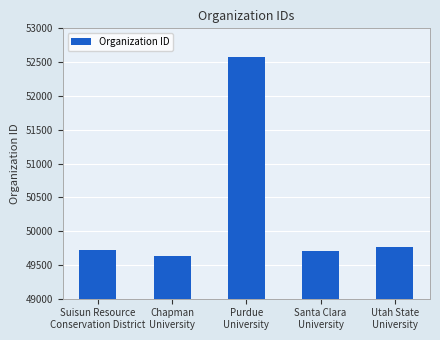

Approximately how many times larger is the value at Utah State
University compared to Chapman
University?

1.0